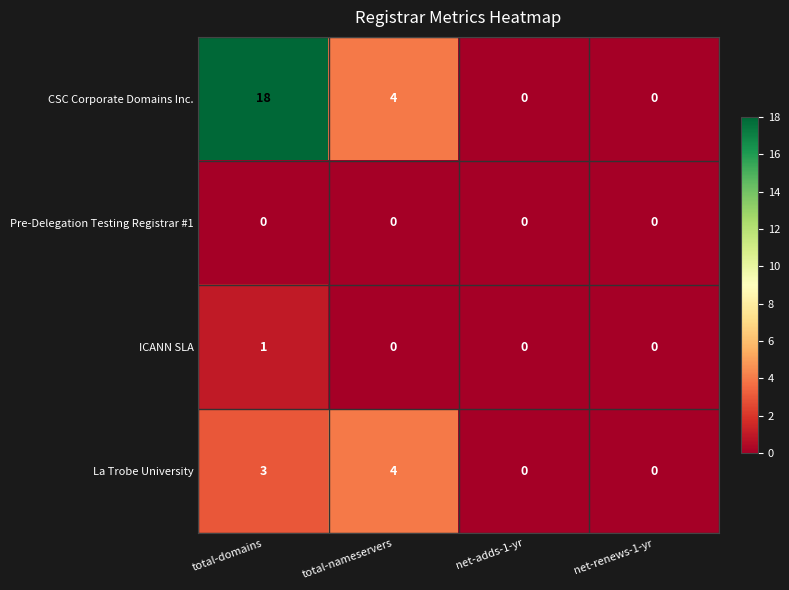

Reading left to right, extract all data points from this chart.

CSC Corporate Domains Inc.: total-domains=18	total-nameservers=4	net-adds-1-yr=0	net-renews-1-yr=0
Pre-Delegation Testing Registrar #1: total-domains=0	total-nameservers=0	net-adds-1-yr=0	net-renews-1-yr=0
ICANN SLA: total-domains=1	total-nameservers=0	net-adds-1-yr=0	net-renews-1-yr=0
La Trobe University: total-domains=3	total-nameservers=4	net-adds-1-yr=0	net-renews-1-yr=0